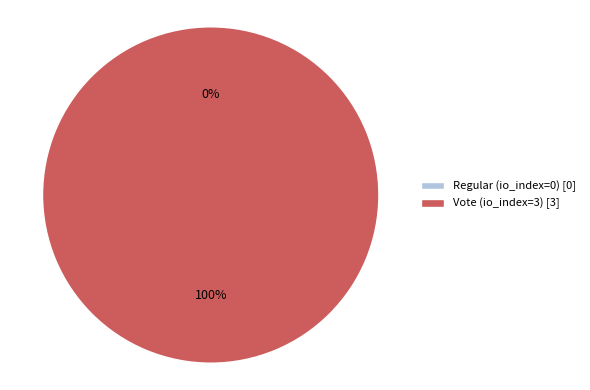

Rank the categories by value from highest to lowest.

Vote (io_index=3), Regular (io_index=0)